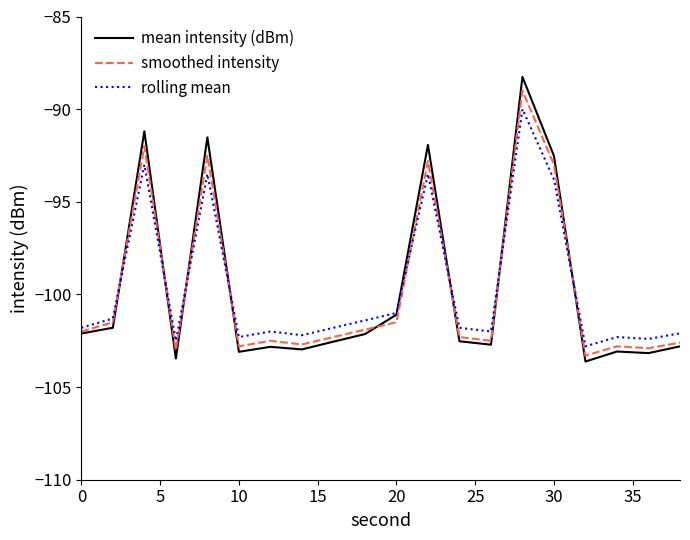

What is the minimum value for mean intensity (dBm)?

-103.6